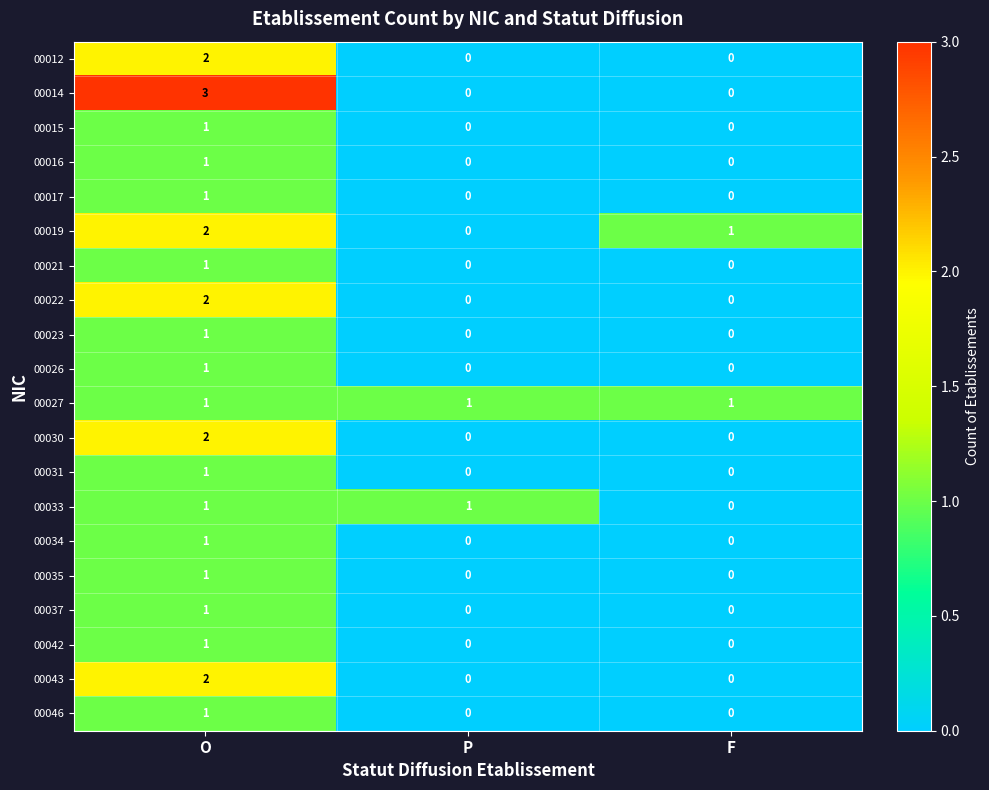

Count the 00014 values in the range 0 to 3.

3